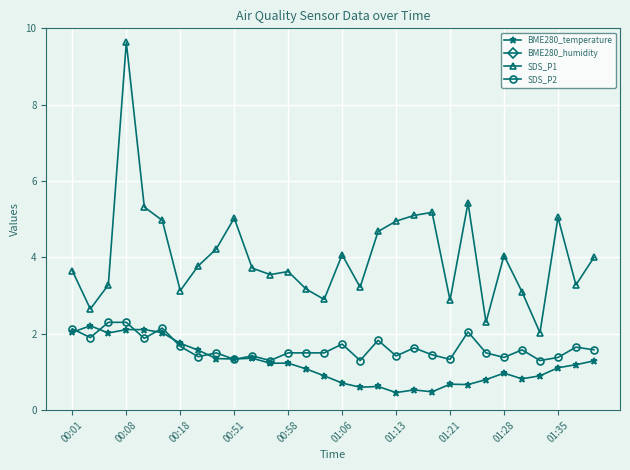

Reading left to right, extract all data points from this chart.

BME280_temperature: 2.0	2.2	2.0	2.1	2.1	2.0	1.8	1.6	1.4	1.3	1.4	1.2	1.2	1.1	0.9	0.7	0.6	0.6	0.5	0.5	0.5	0.7	0.7	0.8	1.0	0.8	0.9	1.1	1.2	1.3
BME280_humidity: 67.3	67.2	67.1	67.3	67.5	67.6	67.8	67.5	67.8	67.3	66.6	67.5	67.2	66.9	67.2	66.9	66.8	67.1	67.1	67.4	67.7	67.3	67.7	67.5	67.8	67.5	66.9	66.7	66.9	66.9
SDS_P1: 3.6	2.6	3.3	9.6	5.3	5.0	3.1	3.8	4.2	5.0	3.7	3.5	3.6	3.2	2.9	4.1	3.2	4.7	5.0	5.1	5.2	2.9	5.4	2.3	4.0	3.1	2.0	5.0	3.3	4.0
SDS_P2: 2.1	1.9	2.3	2.3	1.9	2.1	1.7	1.4	1.5	1.3	1.4	1.3	1.5	1.5	1.5	1.7	1.3	1.8	1.4	1.6	1.4	1.3	2.0	1.5	1.4	1.6	1.3	1.4	1.6	1.6